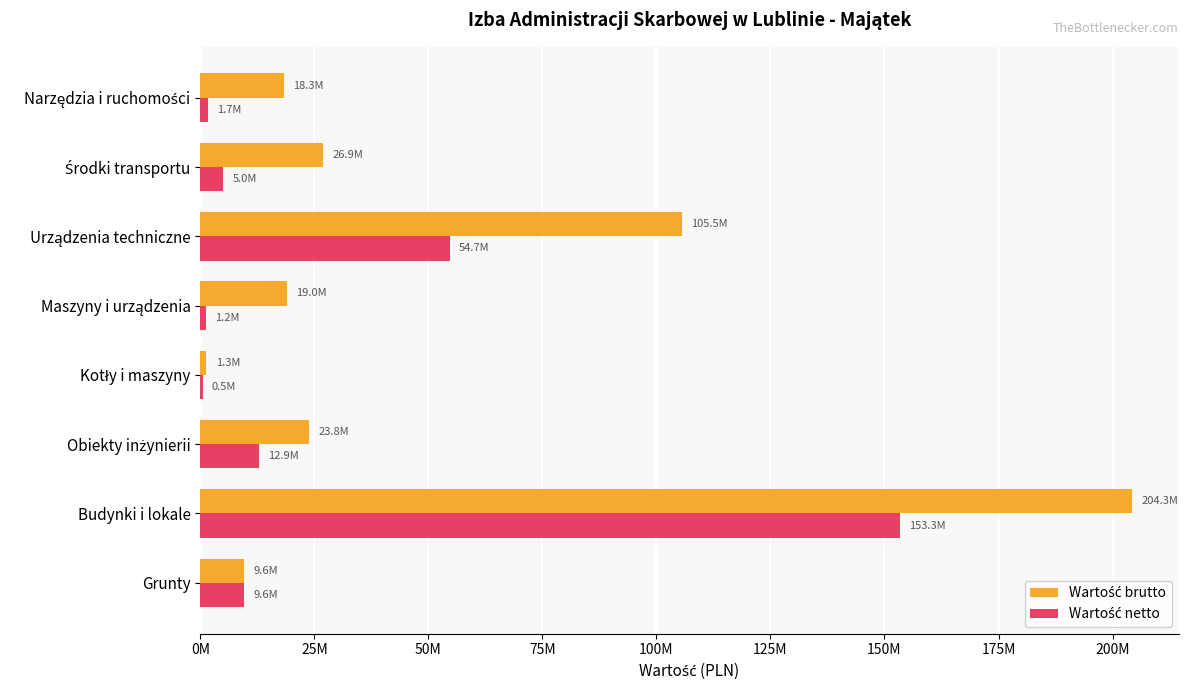

Rank the series by their maximum value, from lowest to highest.

Wartość netto, Wartość brutto